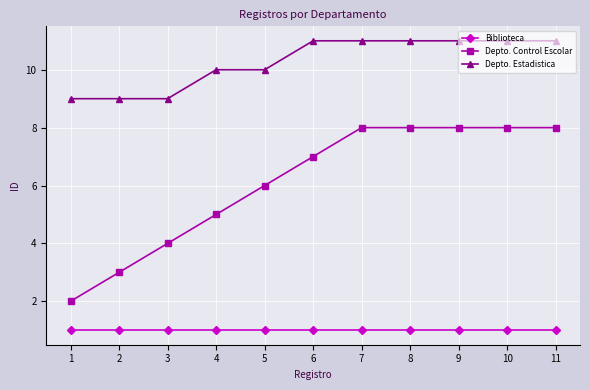

True or false: Depto. Estadistica and Biblioteca cross at least once.

False